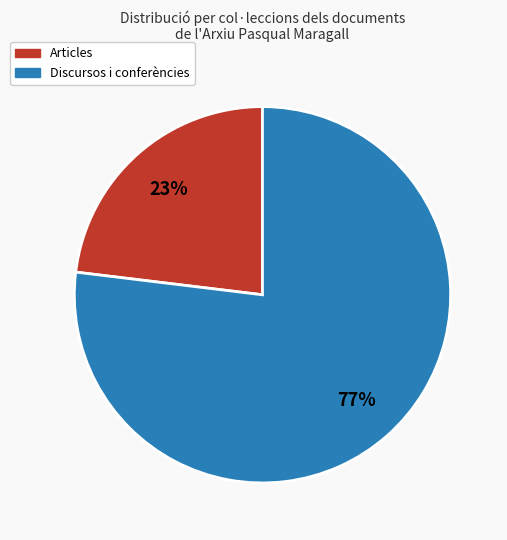

Between Articles and Discursos i conferències, which is larger?

Discursos i conferències